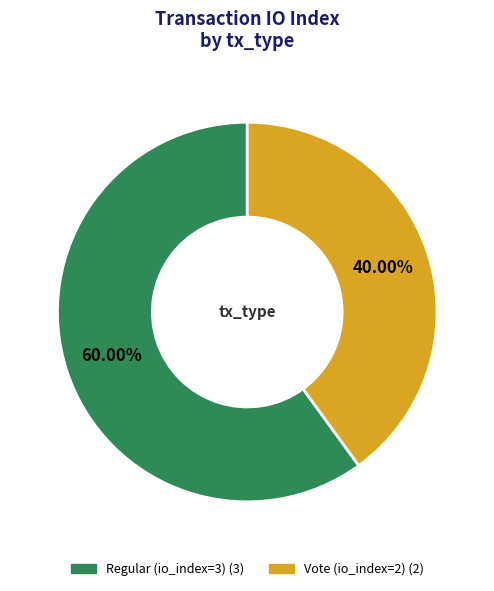

Does Regular (io_index=3) represent more than half of the total?

Yes